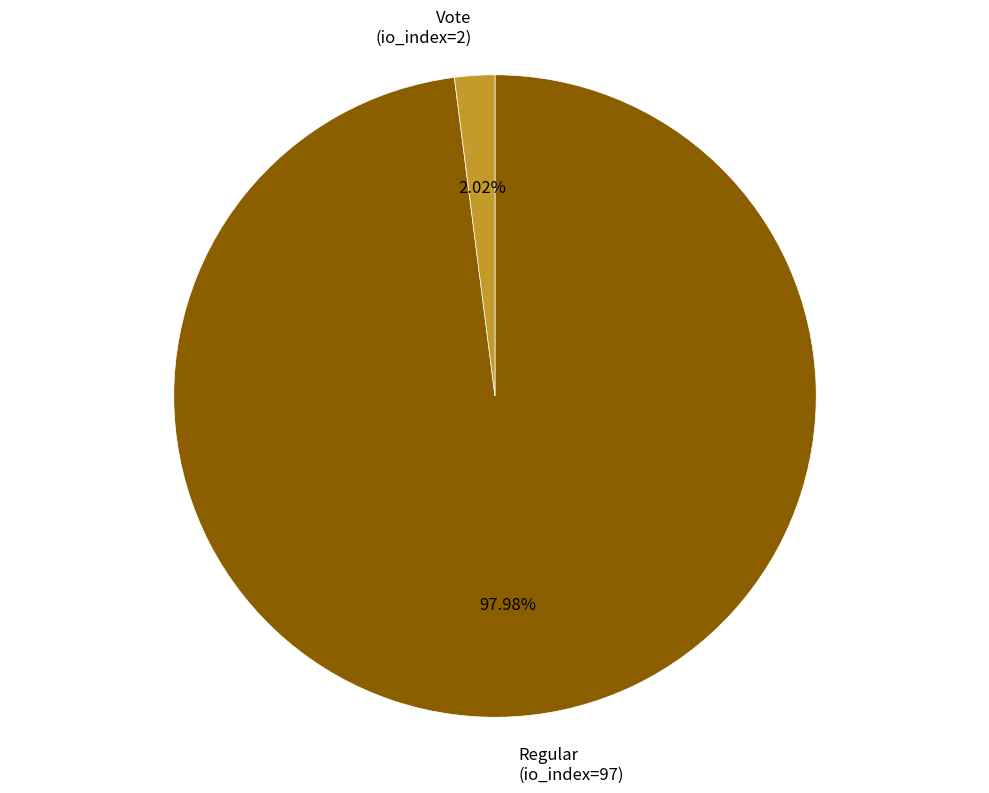

How many segments does this pie chart have?

2